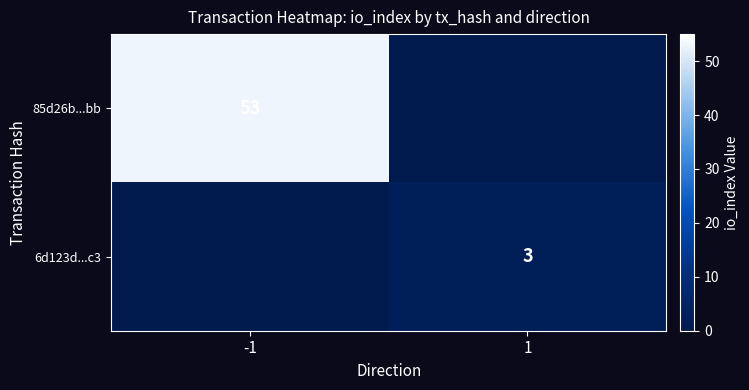

True or false: 85d26b...bb has a value of 53 at -1.

True